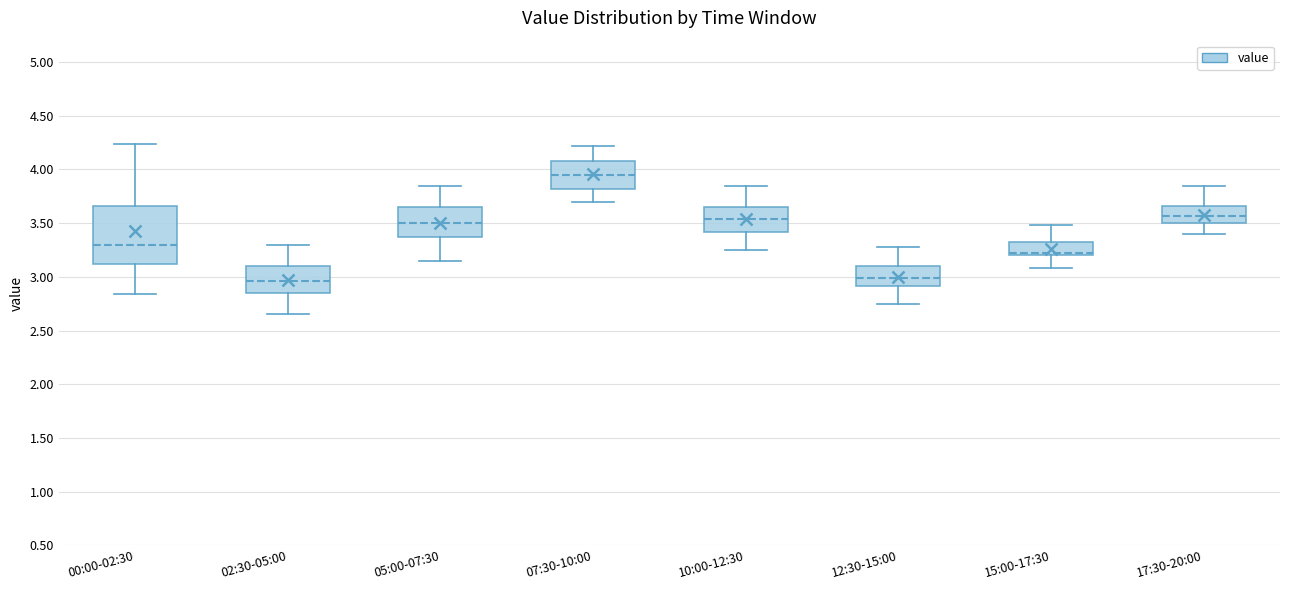

Reading left to right, read every box against the y-axis: the position of its median line, the range the box covers, and the ends of its whiskers. The values are not printed on the chart, so give them approximately, as read against the axis.

00:00-02:30: median 3.30, box 3.10 to 3.65, whiskers 2.85 to 4.25
02:30-05:00: median 2.95, box 2.85 to 3.10, whiskers 2.65 to 3.30
05:00-07:30: median 3.50, box 3.35 to 3.65, whiskers 3.15 to 3.85
07:30-10:00: median 3.95, box 3.80 to 4.10, whiskers 3.70 to 4.20
10:00-12:30: median 3.55, box 3.40 to 3.65, whiskers 3.25 to 3.85
12:30-15:00: median 3.00, box 2.90 to 3.10, whiskers 2.75 to 3.30
15:00-17:30: median 3.20 (just above the box's lower edge), box 3.20 to 3.35, whiskers 3.10 to 3.50
17:30-20:00: median 3.55, box 3.50 to 3.65, whiskers 3.40 to 3.85